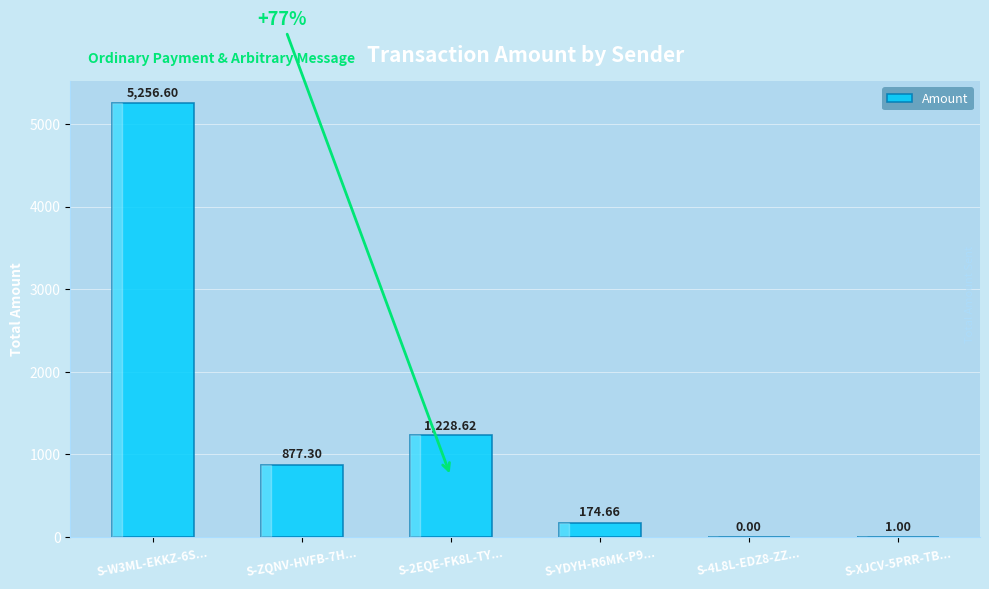

How many positive values are there?

5